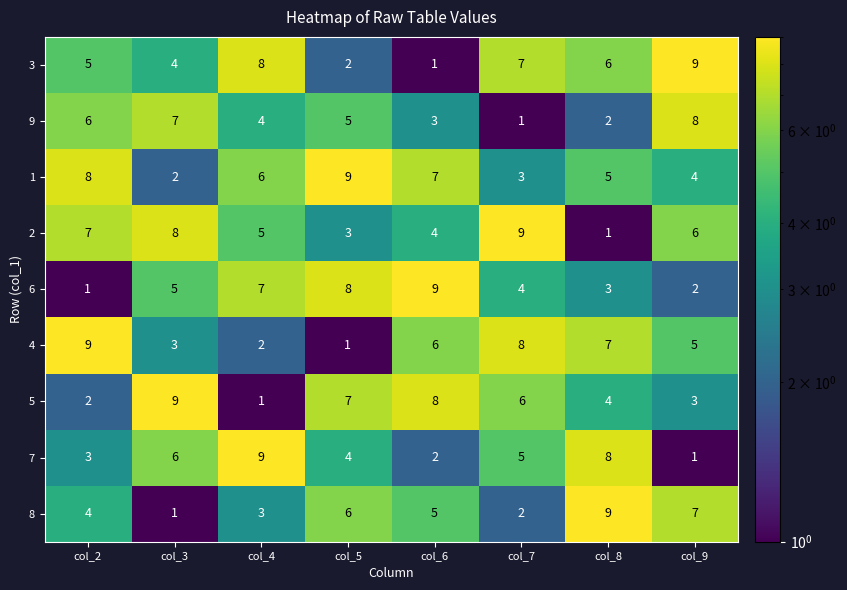

Read the 8 value at col_6.

5